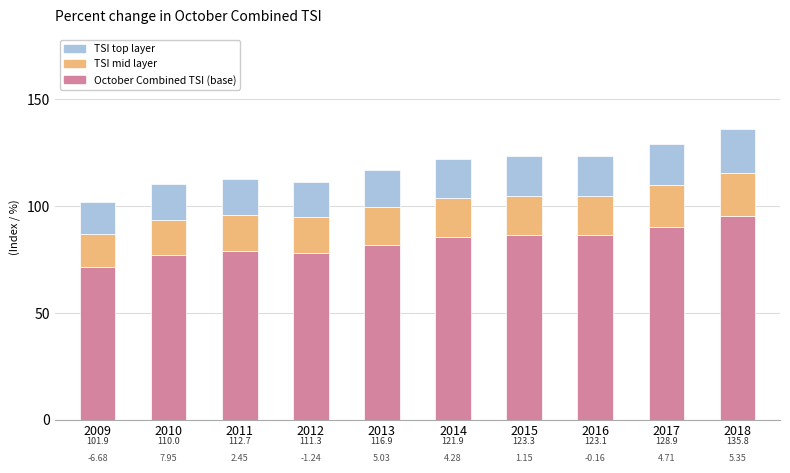

Rank the series at 2012 from highest to lowest value.

October Combined TSI (base), TSI mid layer, TSI top layer